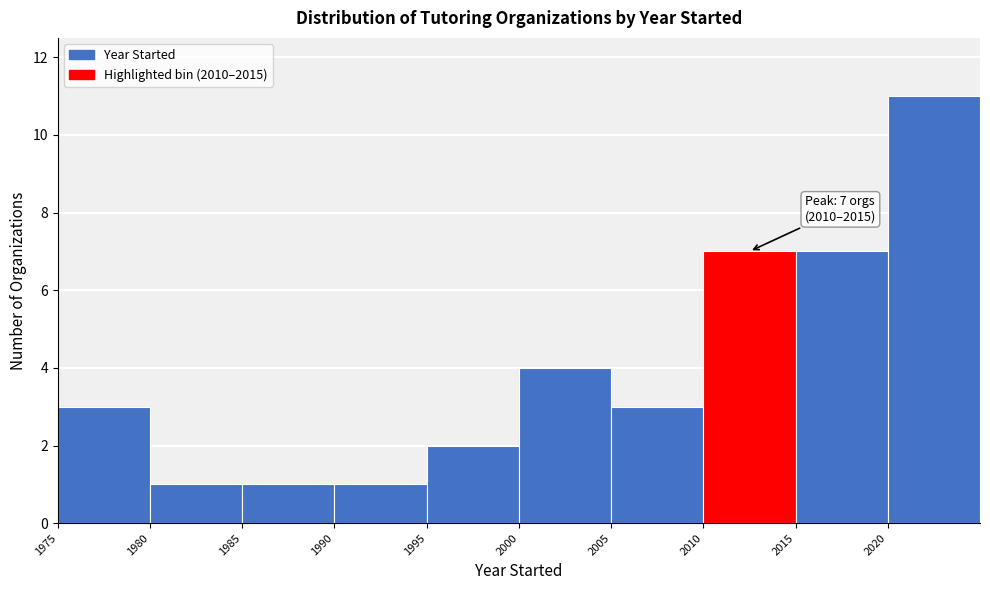

Which range on the x-axis has the tallest bar?

2020 to 2025